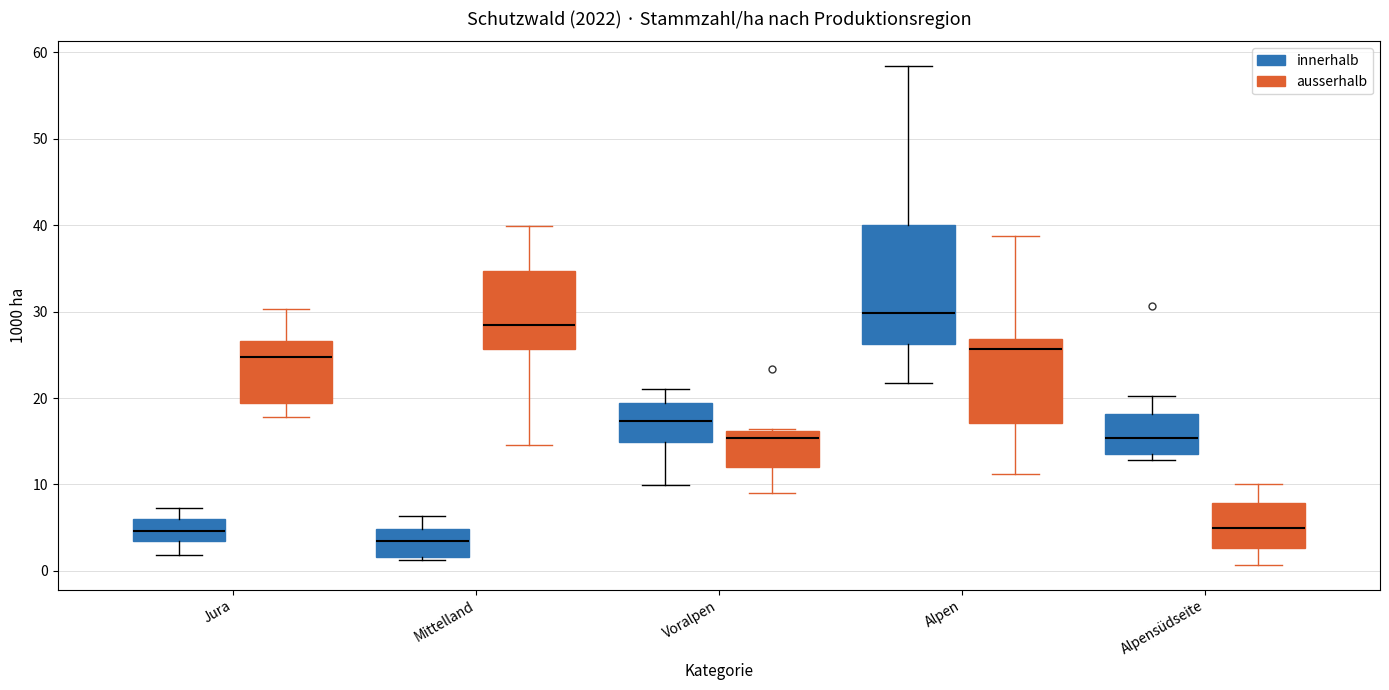

Which box is the tallest, from its lower edge to its upper edge?

Alpen (innerhalb)